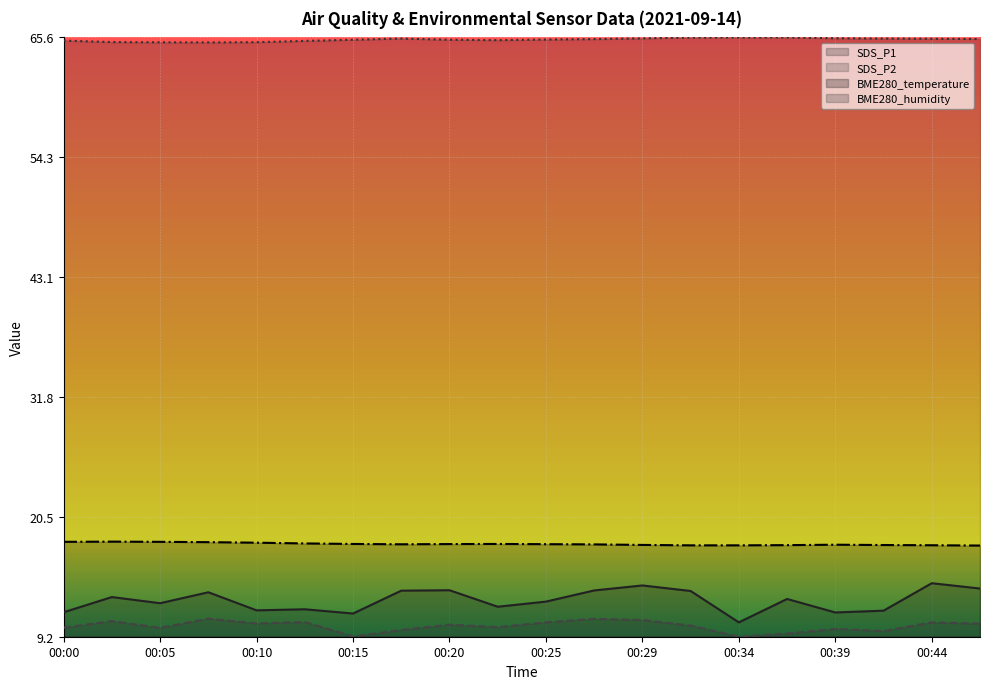

What are all the series names shown in the legend?

SDS_P1, SDS_P2, BME280_temperature, BME280_humidity